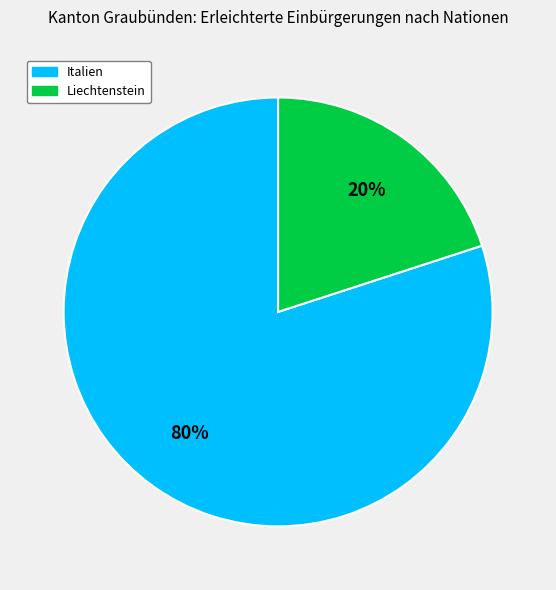

Is there a majority slice in this chart?

Yes